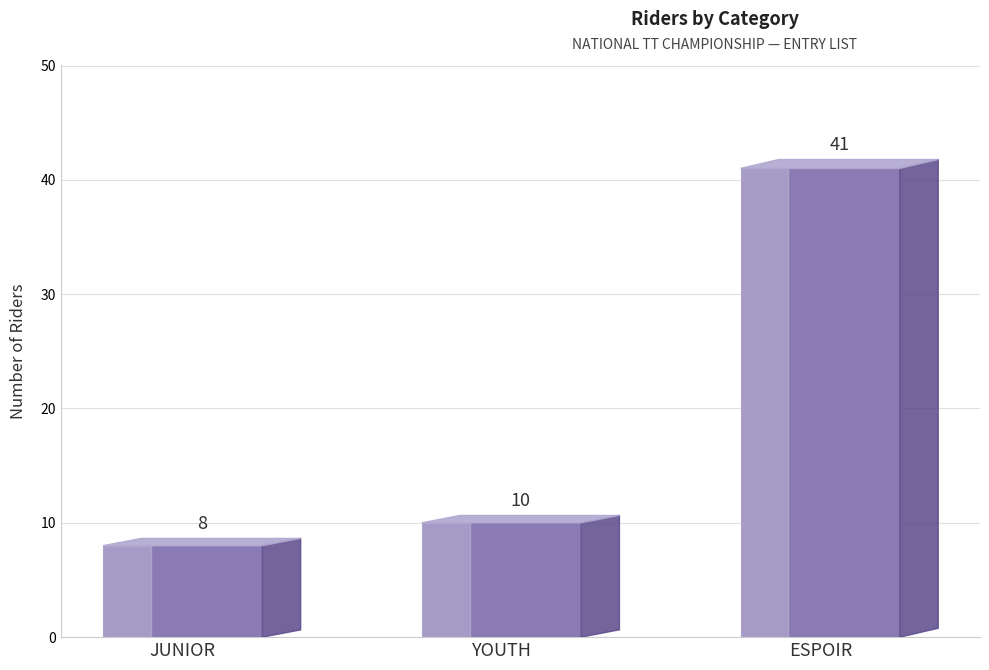

True or false: the data shows 8 at JUNIOR.

True